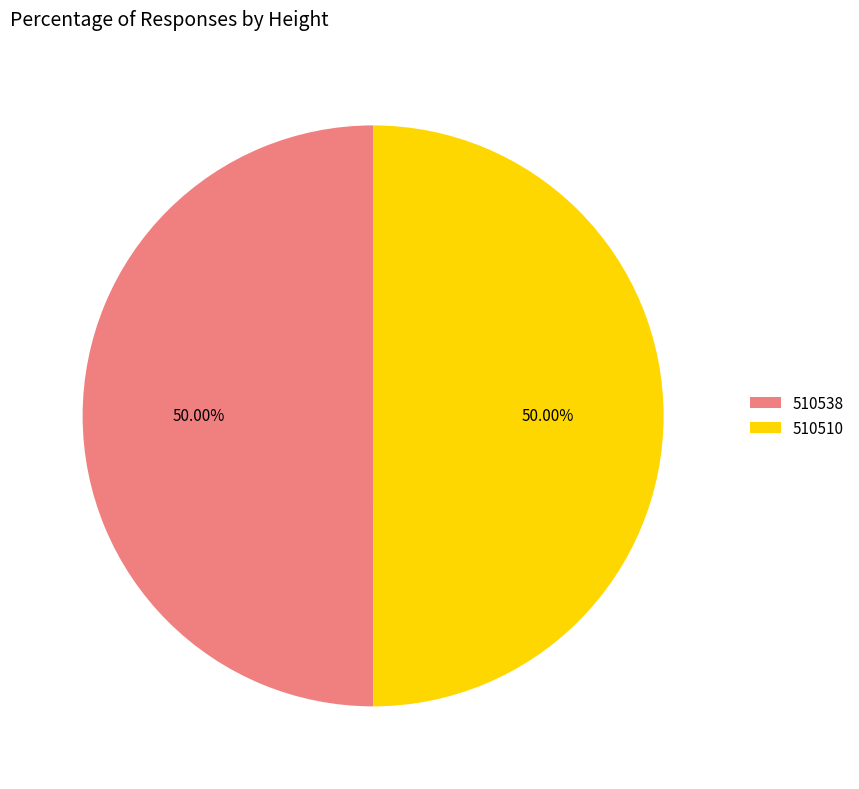

To the nearest percent, what percentage of the pie is 510538?

50%